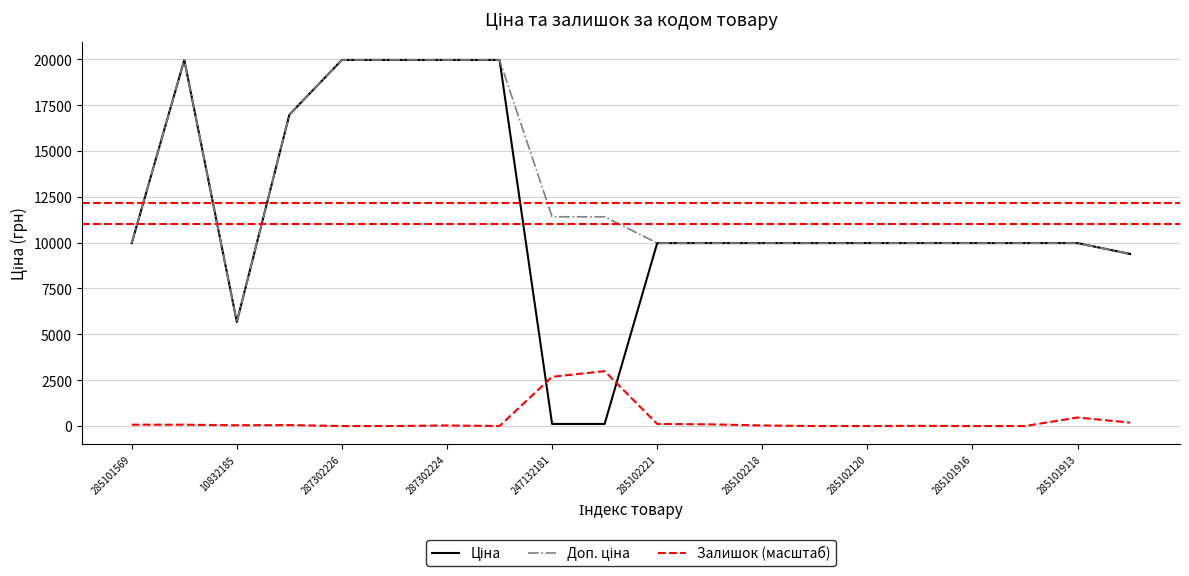

At which label does Доп. ціна first exceed 9974?

285101569